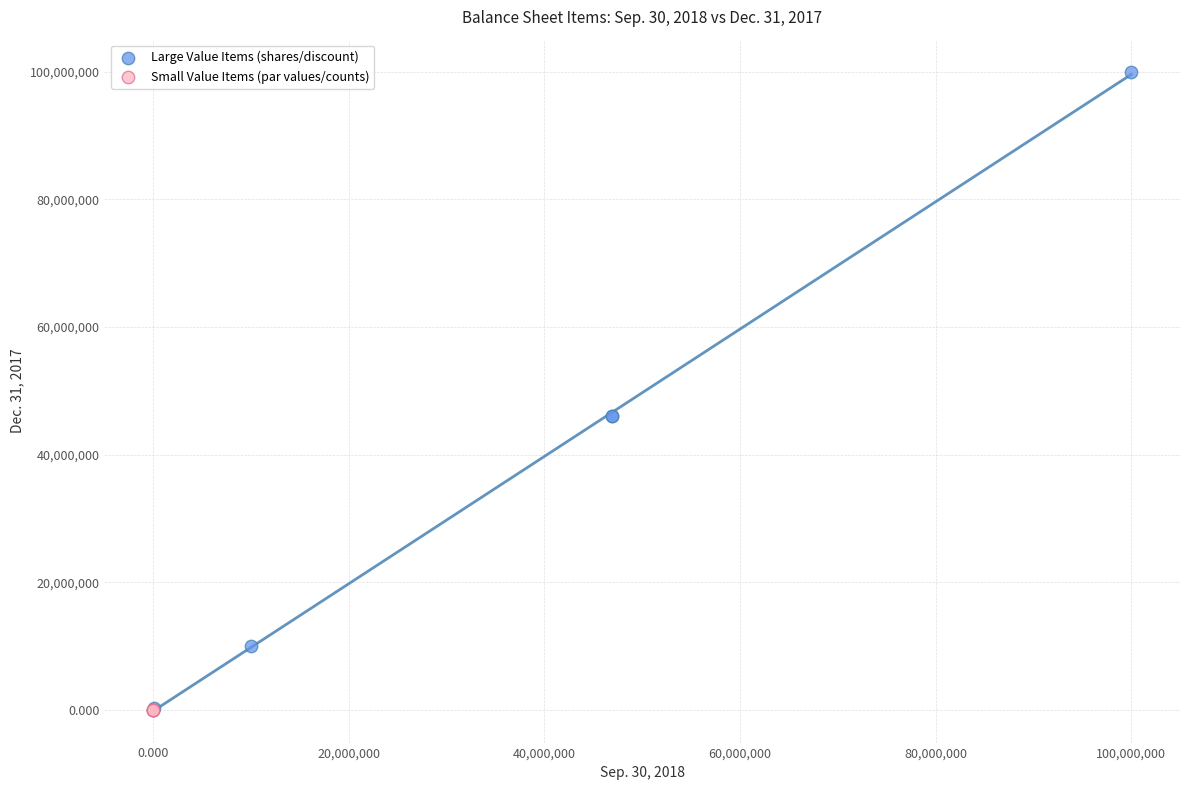

Which series contains the highest Y value?

Large Value Items (shares/discount)